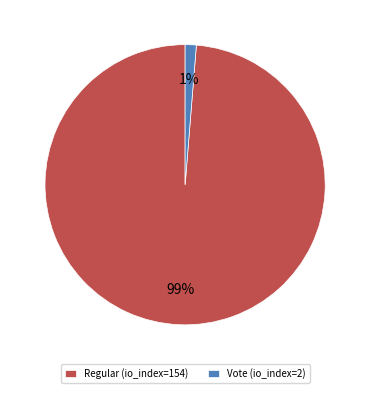

Which category has the biggest portion of the pie?

Regular (io_index=154)